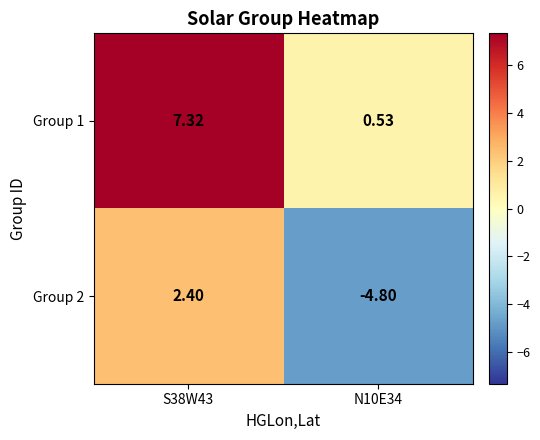

At which category is the sum across all series the highest?

S38W43